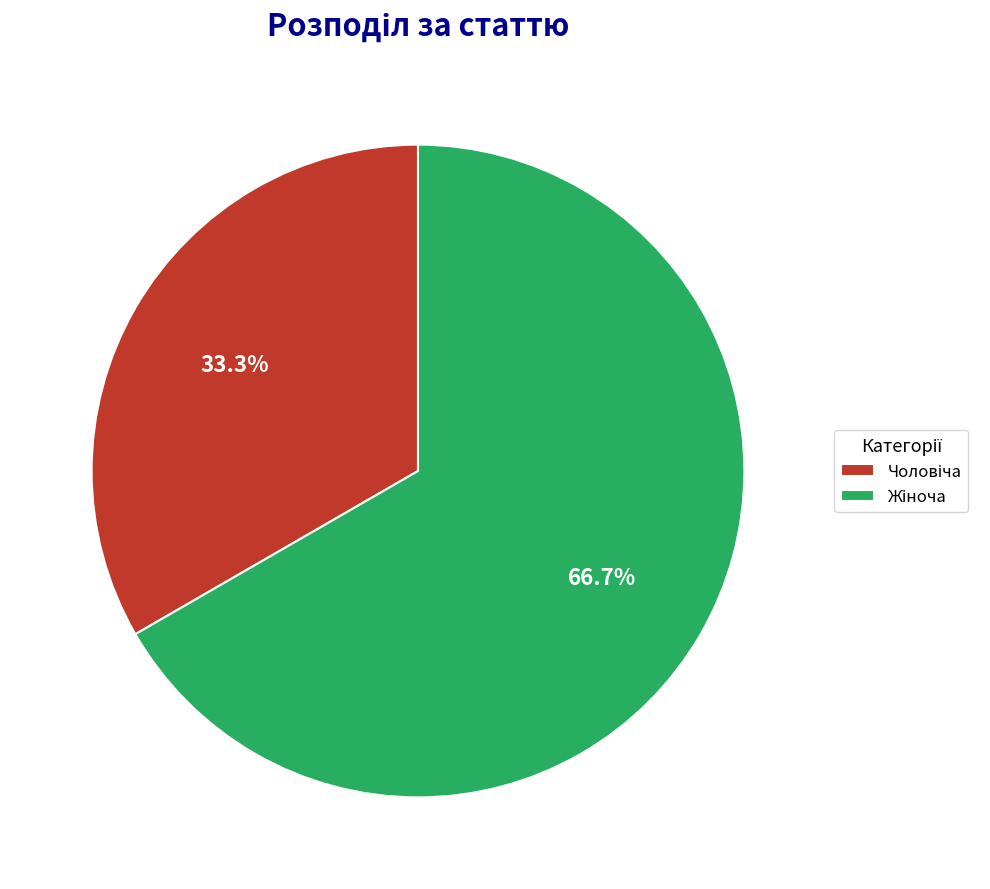

Is there a majority slice in this chart?

Yes